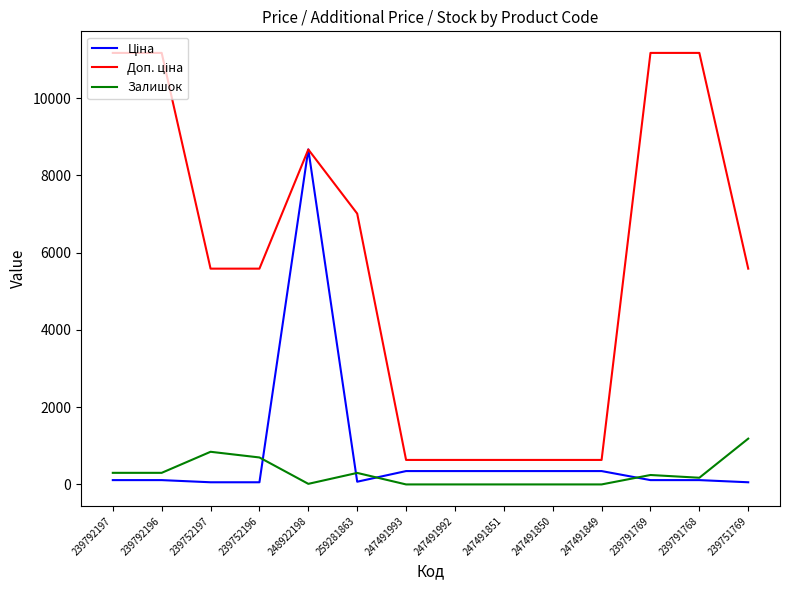

What is the maximum value shown in the chart?

11169.0